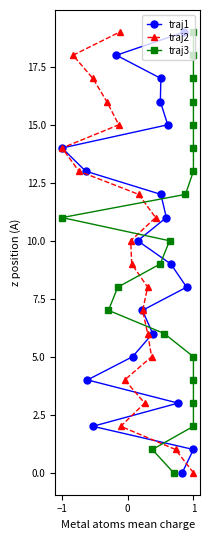

The value of traj1 at −1 is 9. True or false?

False